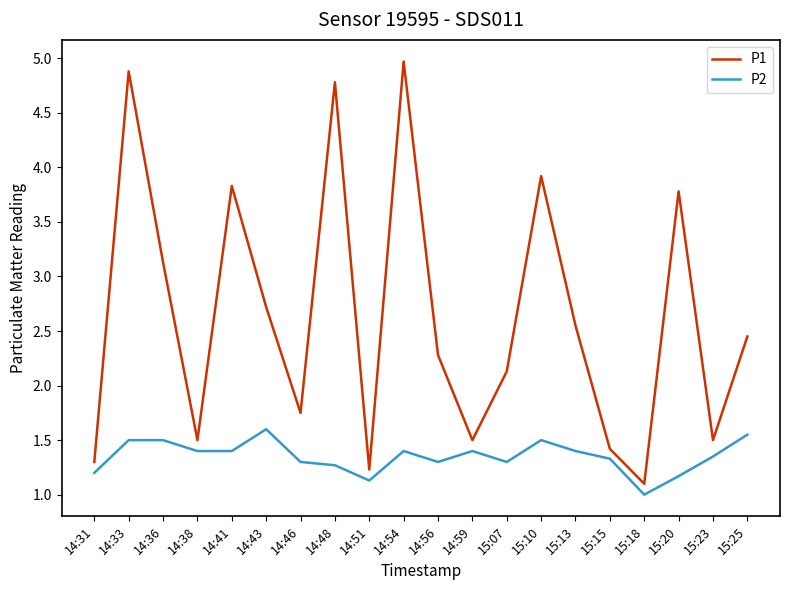

At which label does P2 reach its minimum?

15:18